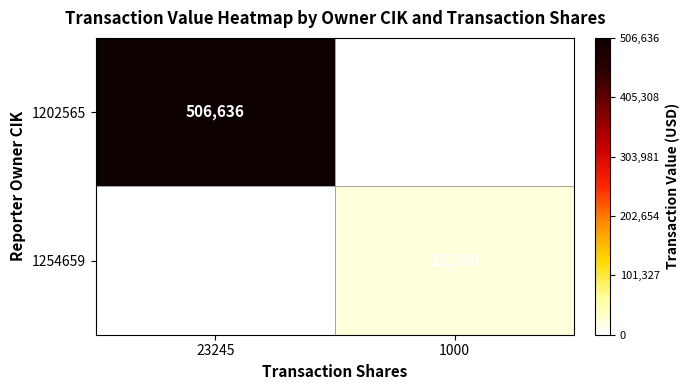

The value of 1202565 at 23245 is 506636. True or false?

True